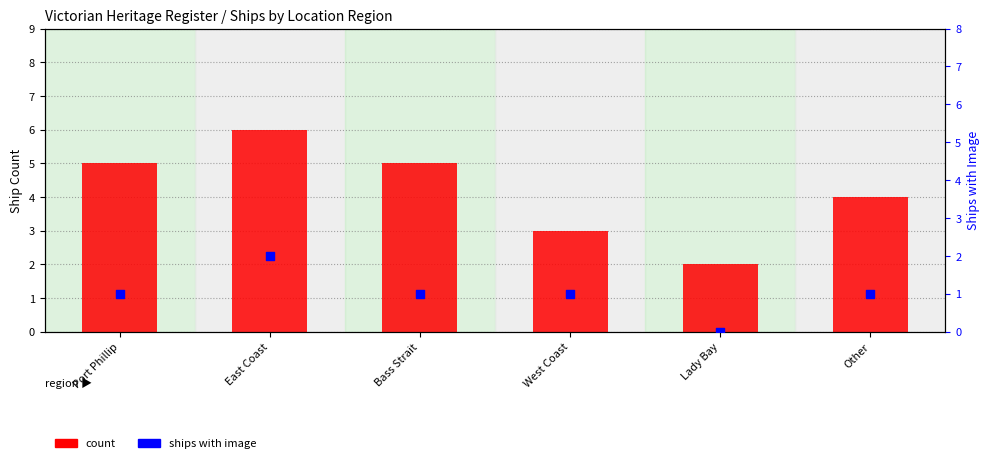

Which series contains the highest Y value?

count